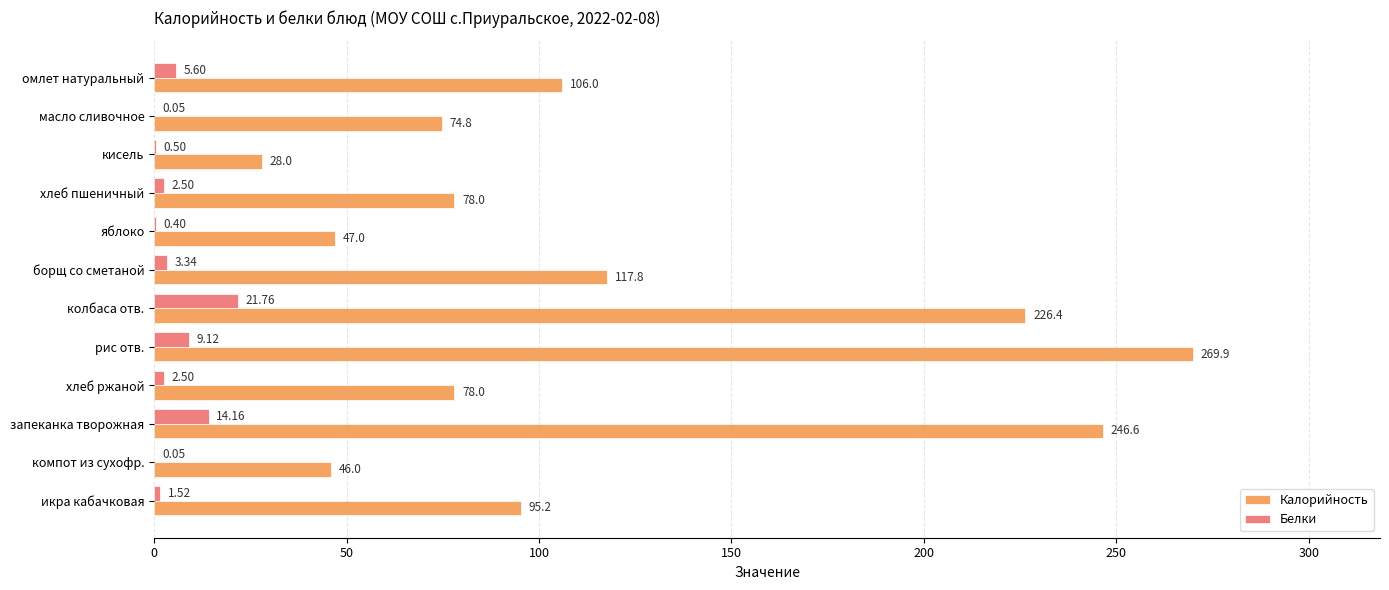

At which category is the sum across all series the highest?

рис отв.